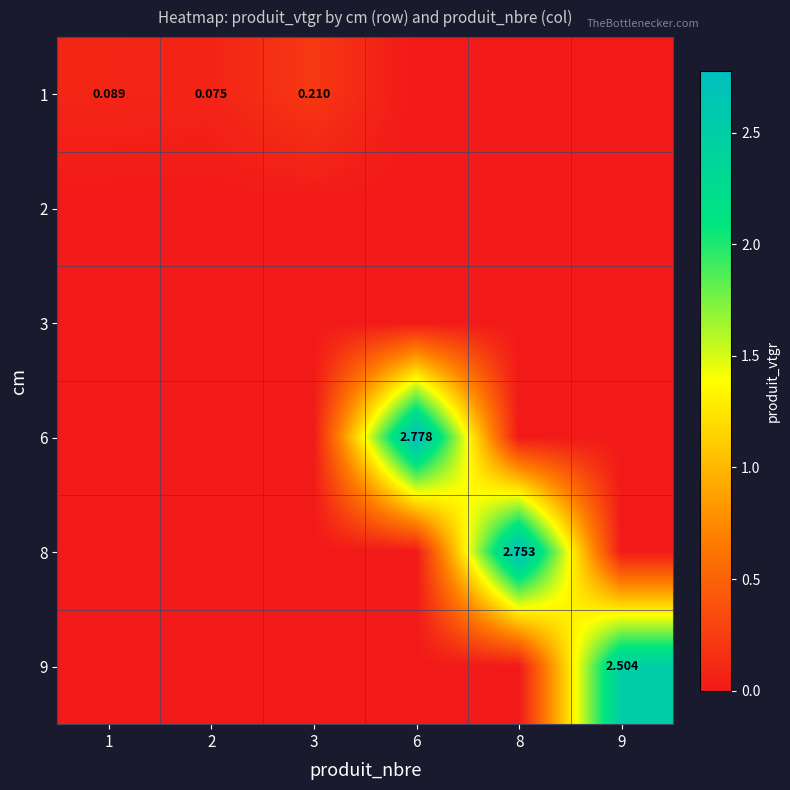

At 9, list the series in order from smallest to largest.

1, 2, 3, 6, 8, 9